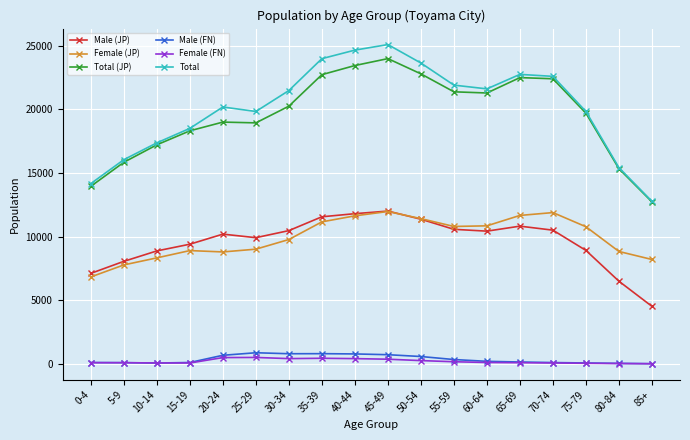

The value of Female (JP) at 25-29 is 9019. True or false?

True